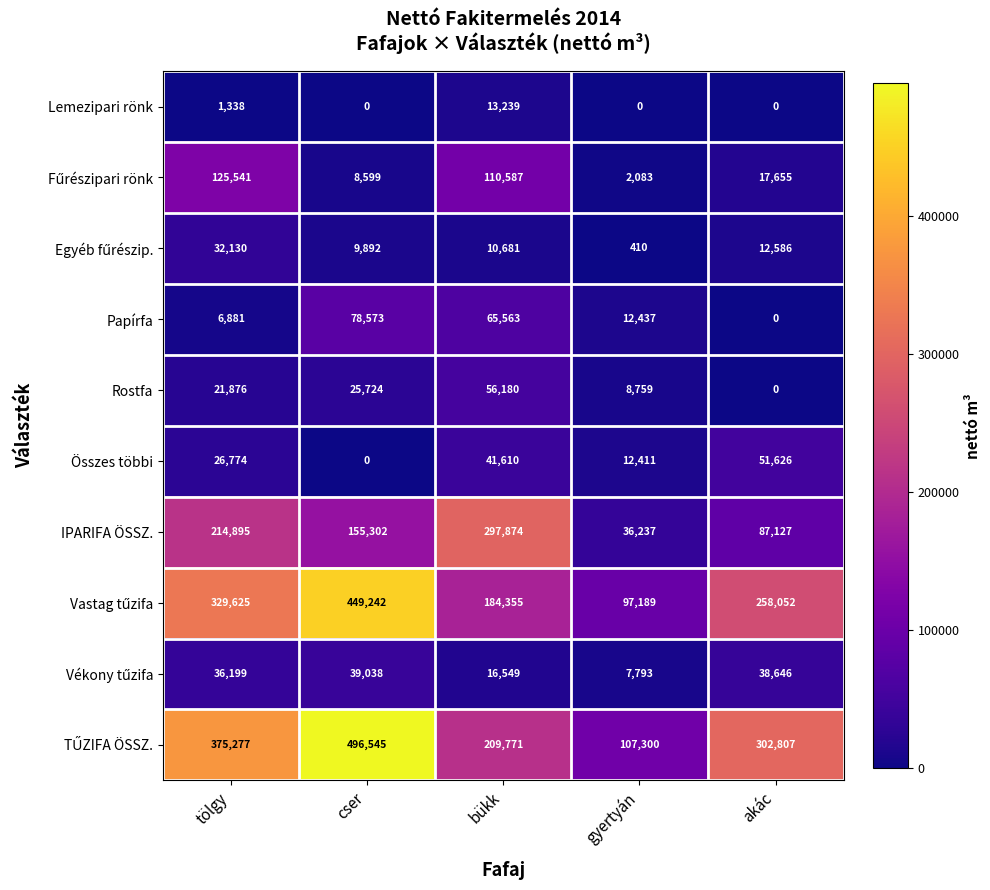

True or false: Rostfa has a value of 17633 at bükk.

False